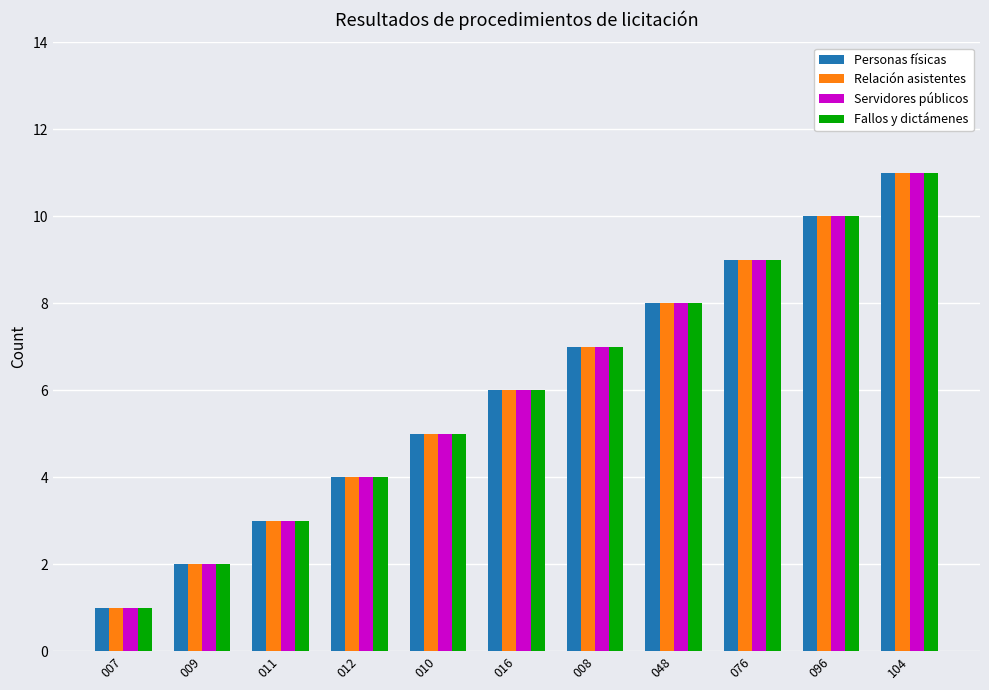

What is the maximum value shown in the chart?

11